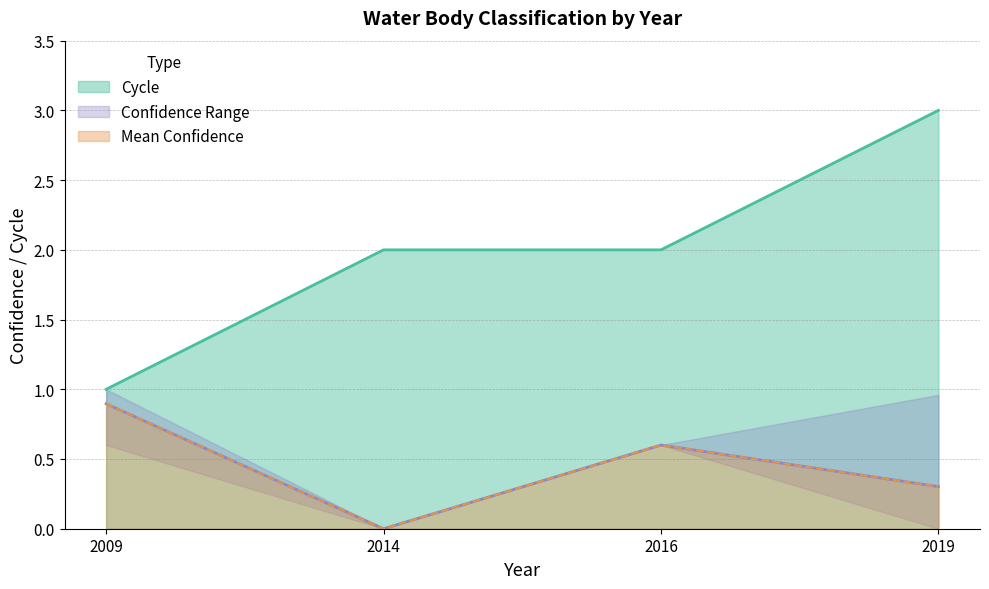

What is the maximum value shown in the chart?

3.0